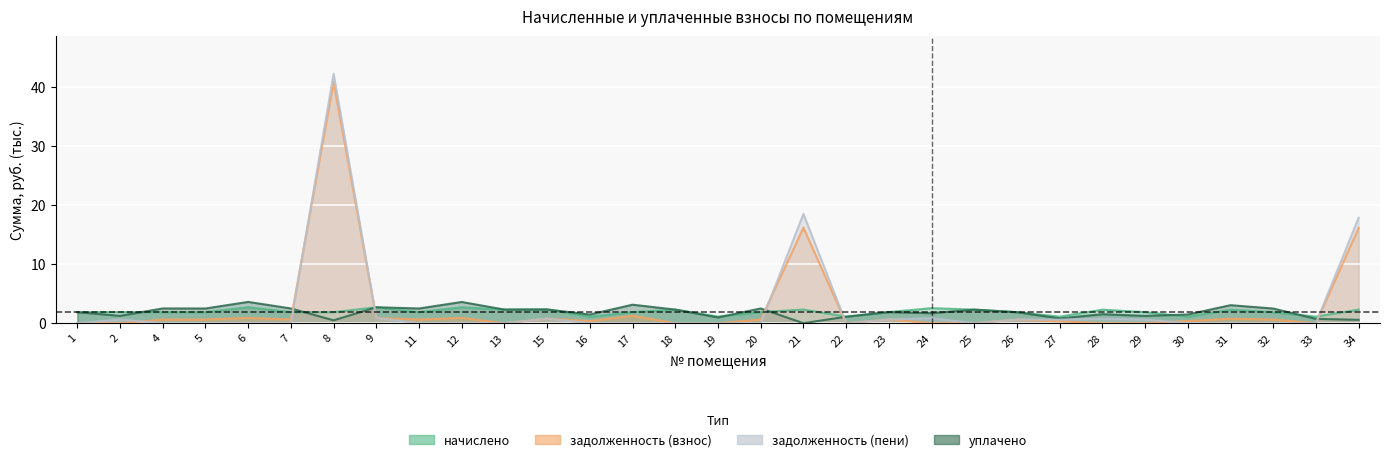

What is the value of the задолженность (взнос) point at the 6th from the left?

0.6